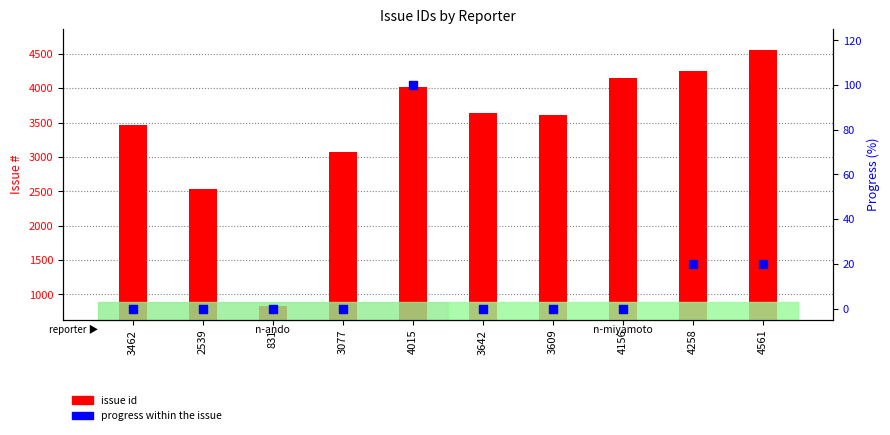

Which series has the largest total across all categories?

issue id